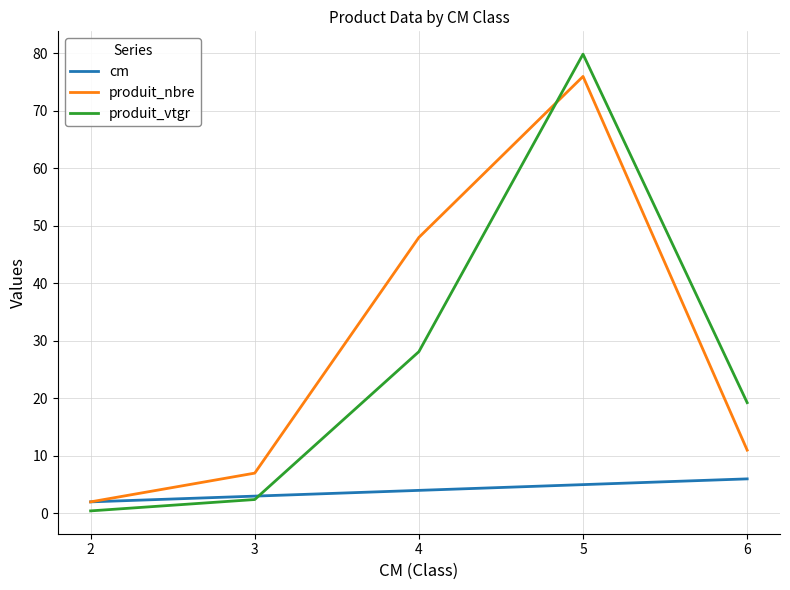

True or false: produit_vtgr has a value of 19.3 at 6.

True